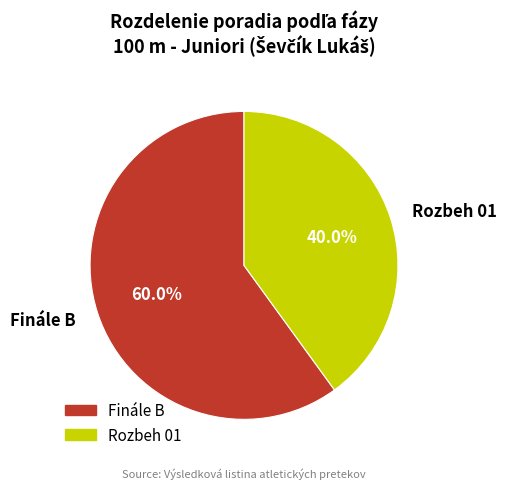

Do Finále B and Rozbeh 01 together represent more than half of the pie?

Yes